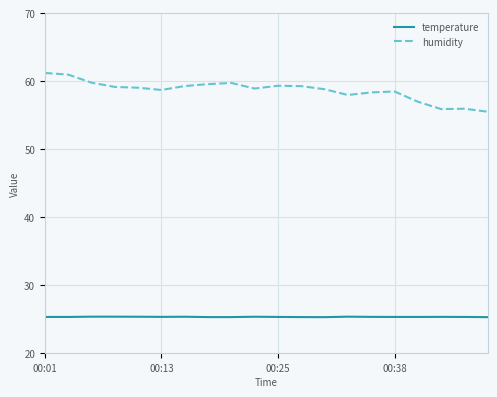

What is the minimum value shown in the chart?

25.3